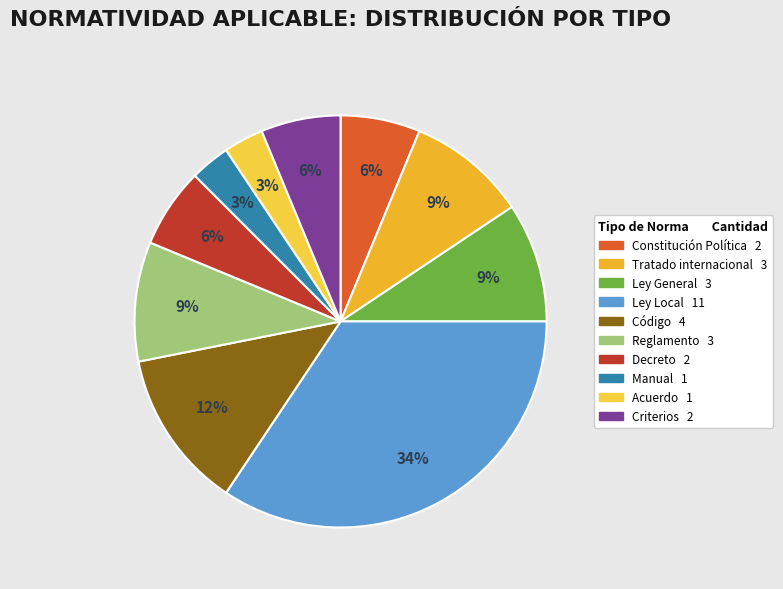

What percentage is the Decreto slice, to the nearest percent?

6%